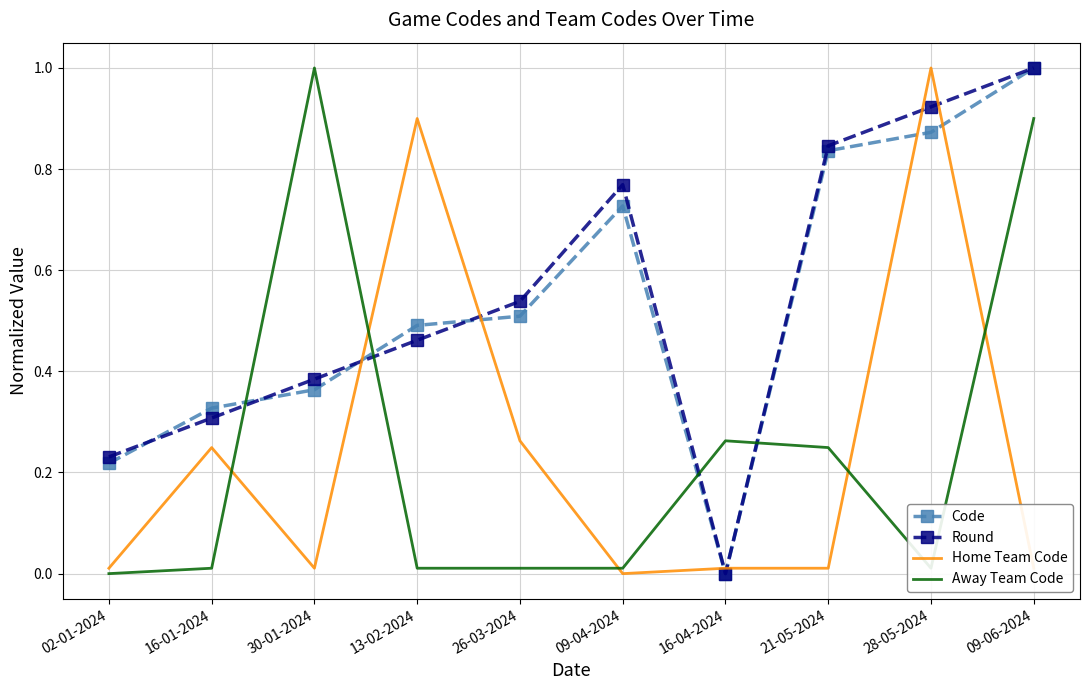

What is the sum of all Away Team Code values?

2.5